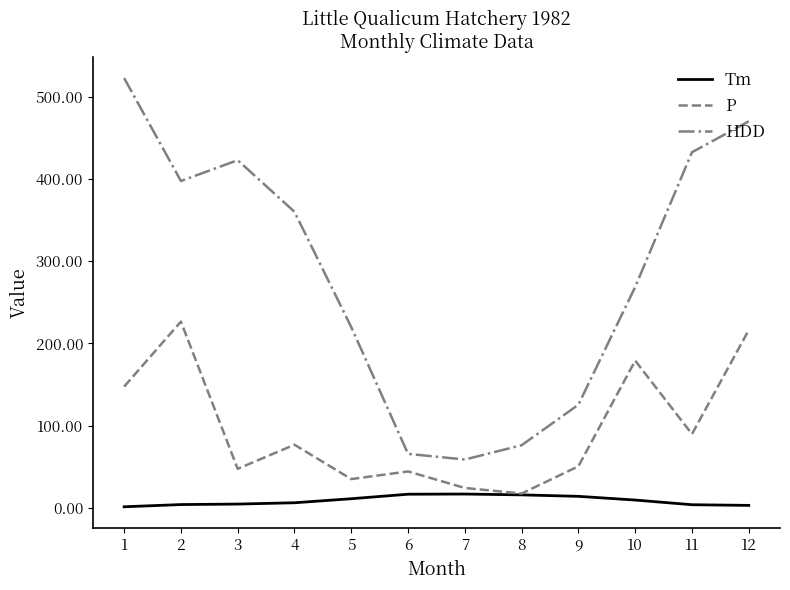

Which series has the largest total across all categories?

HDD